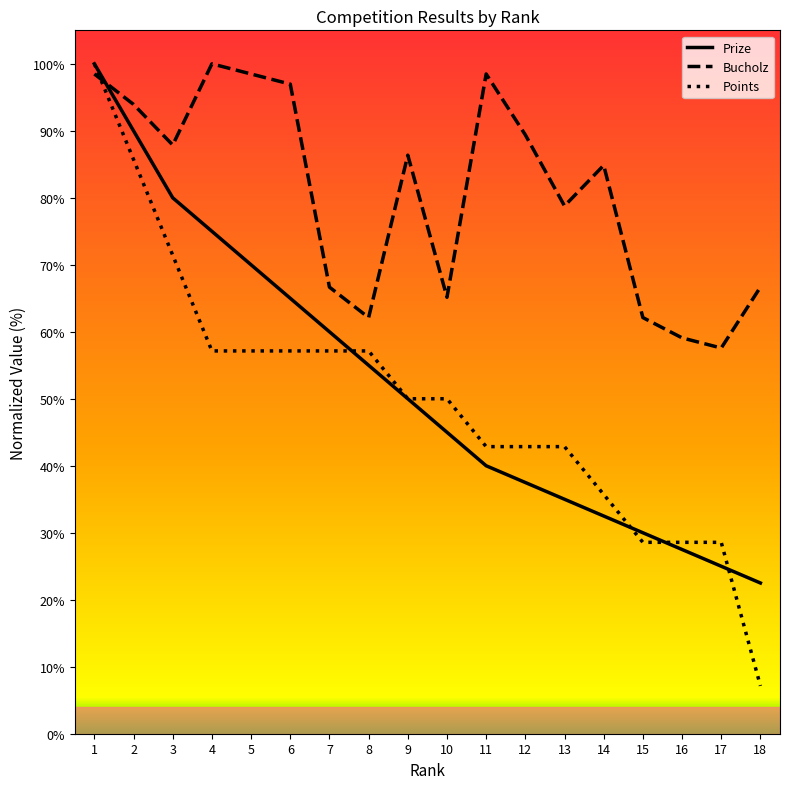

What is the difference between the highest and lowest values at 17?

32.6